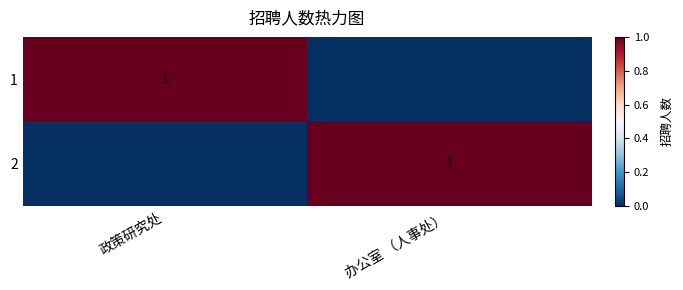

True or false: 2 has a value of 1 at 办公室 （人事处）.

True